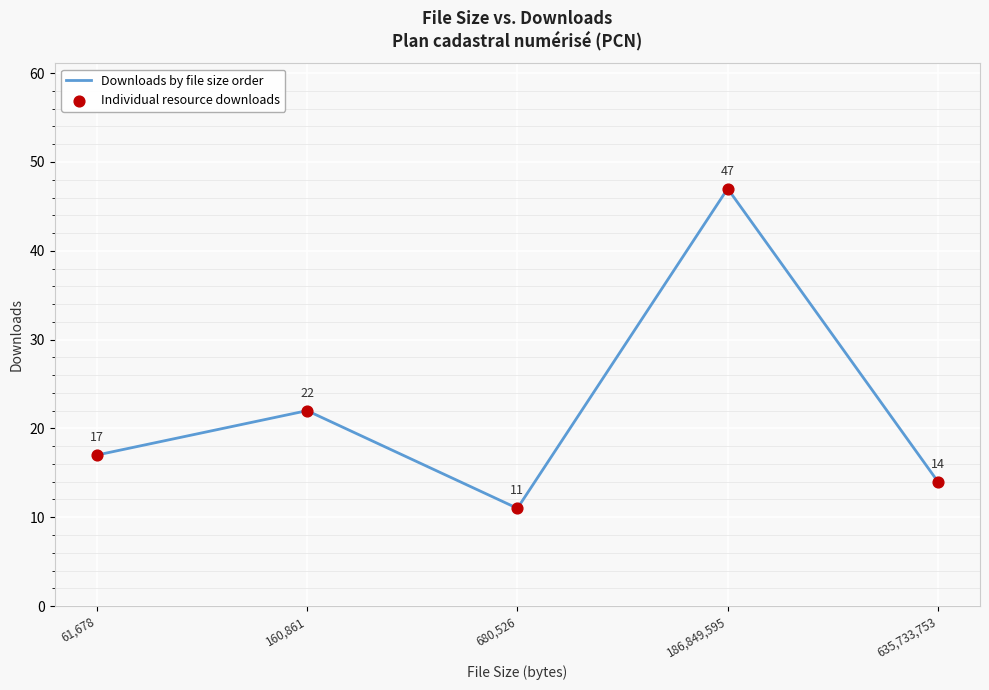

Approximately how many times larger is the value at 160,861 compared to 680,526?

2.0